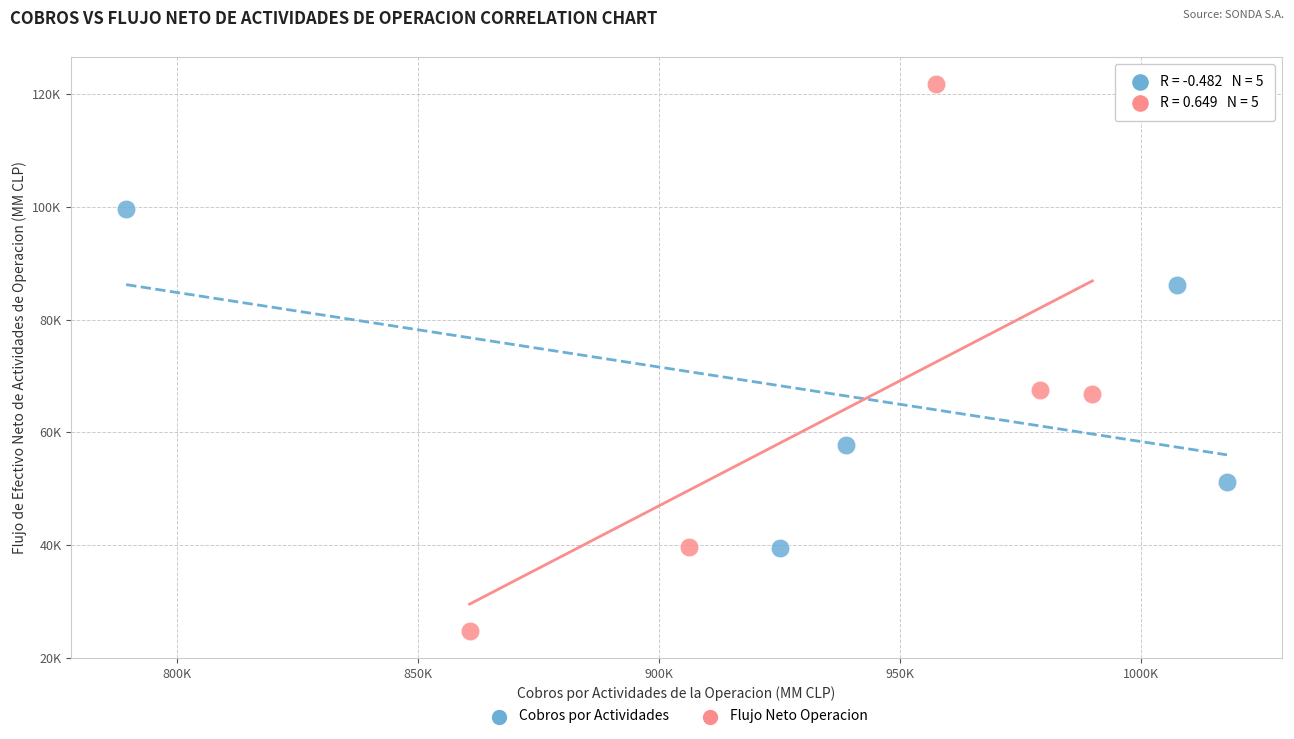

What are all the series names shown in the legend?

Cobros por Actividades, Flujo Neto Operacion